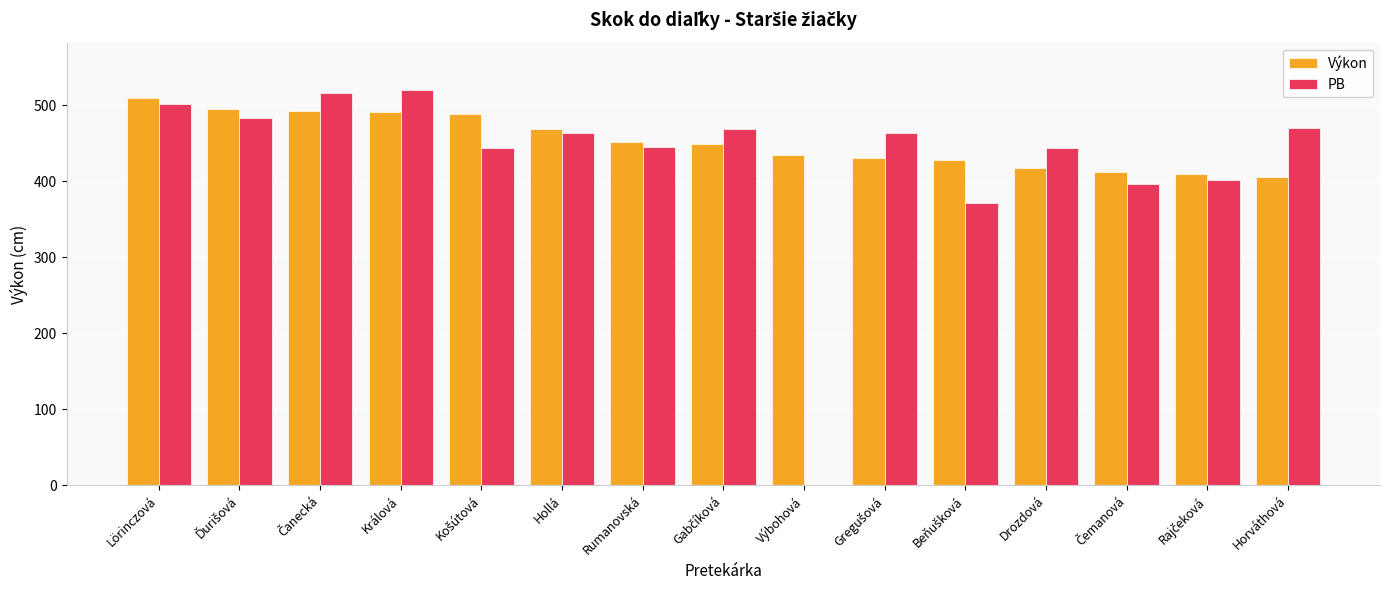

What is the sum of all Výkon values?

6780